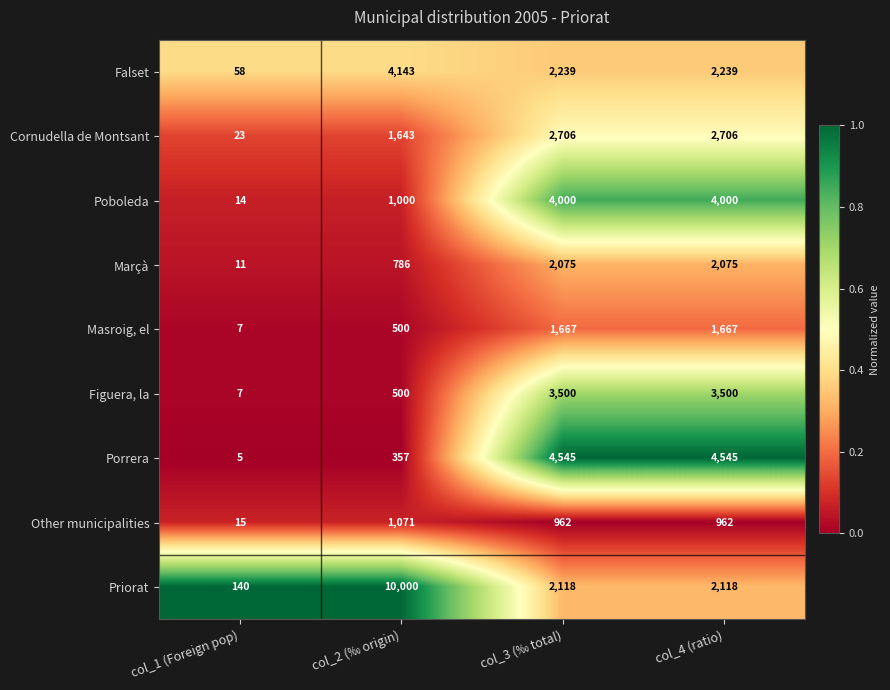

Is it true that Masroig, el equals 676 at col_4 (ratio)?

False